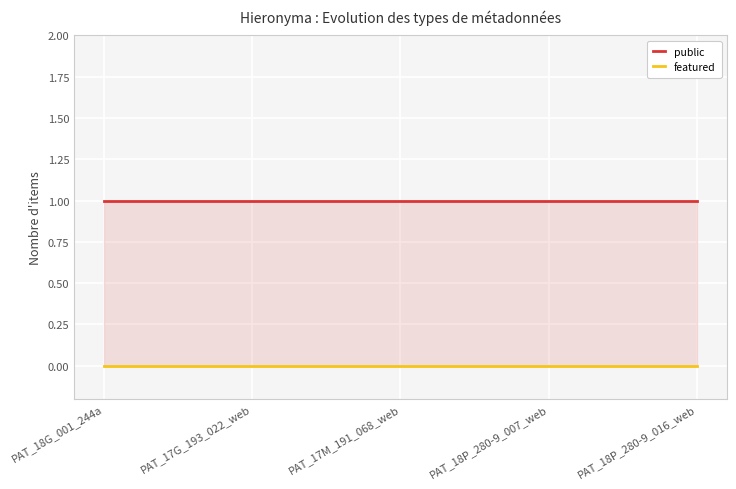

List the series in order of their overall mean, lowest first.

featured, public